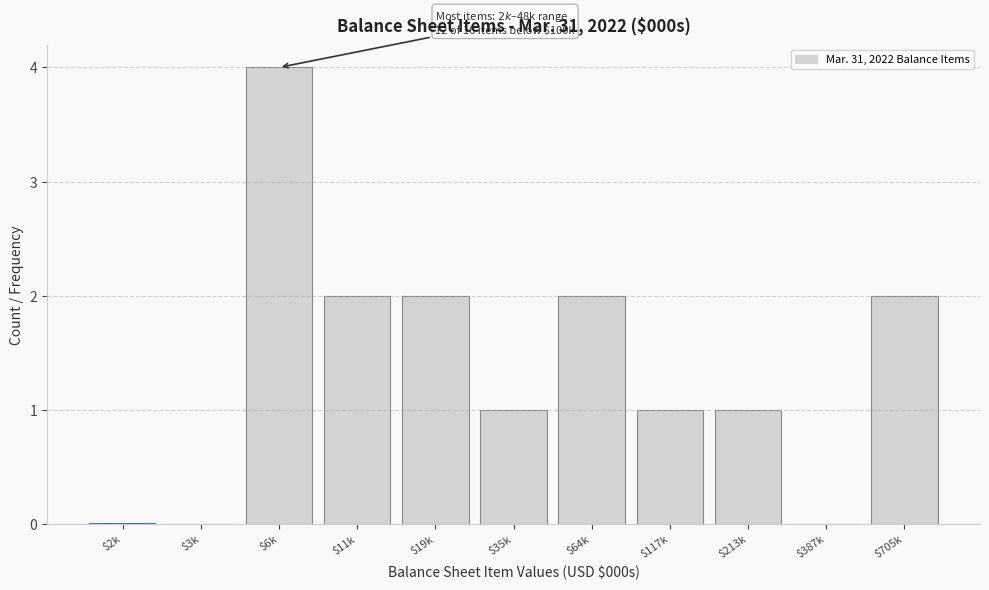

What is the maximum value shown in the chart?

4